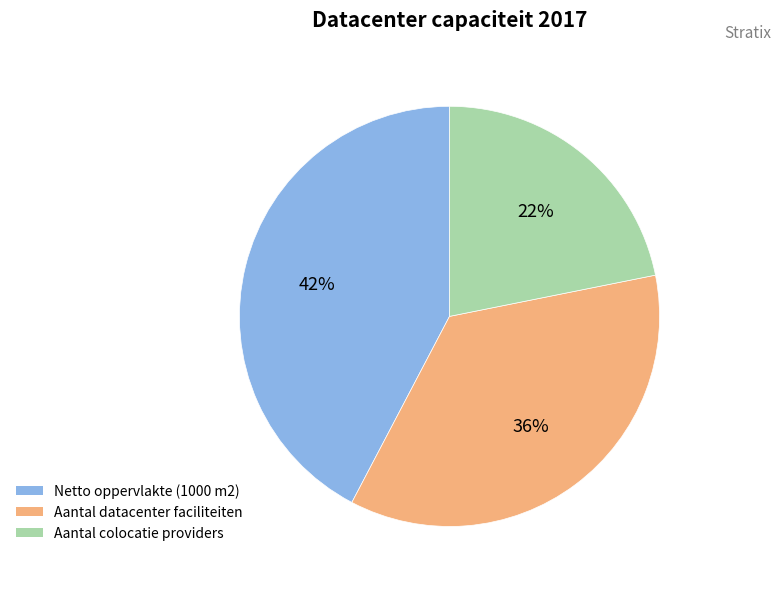

How many slices are in this pie chart?

3